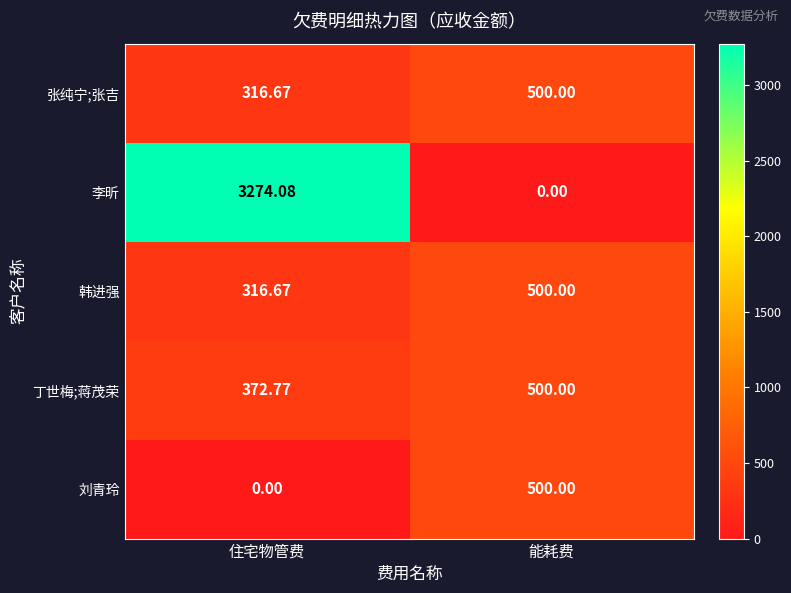

At which label is 刘青玲 closest to 250?

住宅物管费